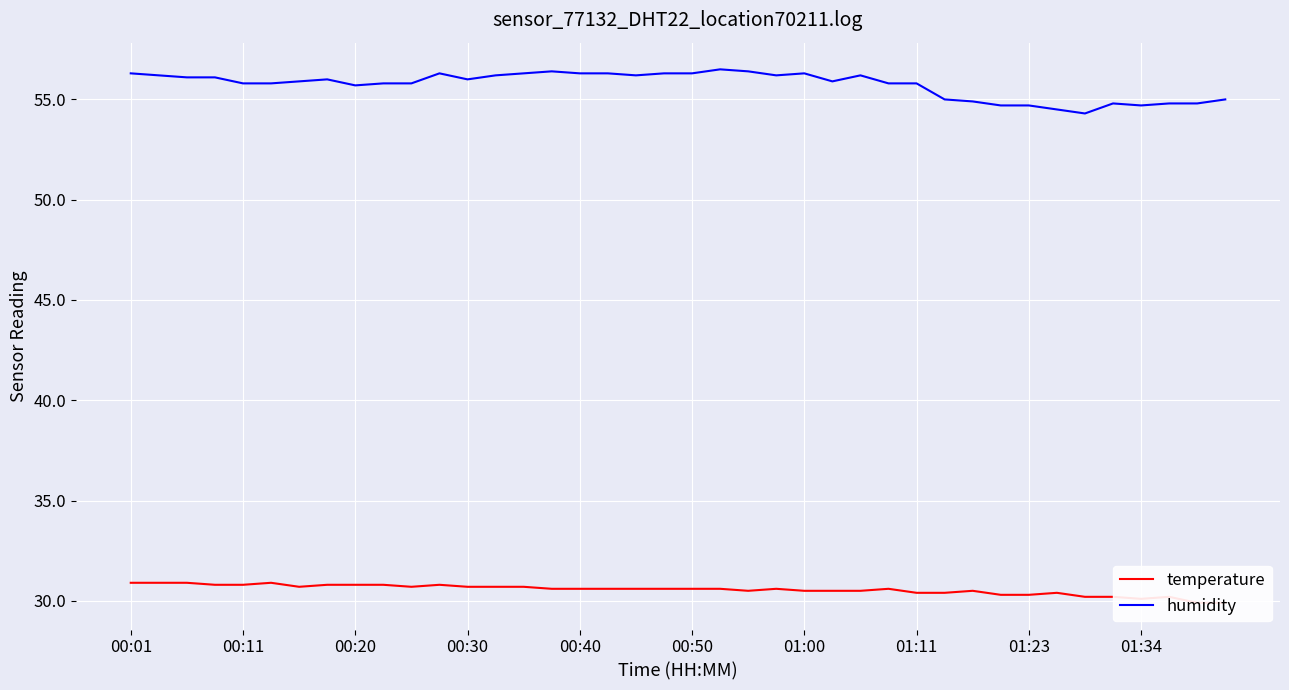

Is this an area chart (filled region under the line)?

No